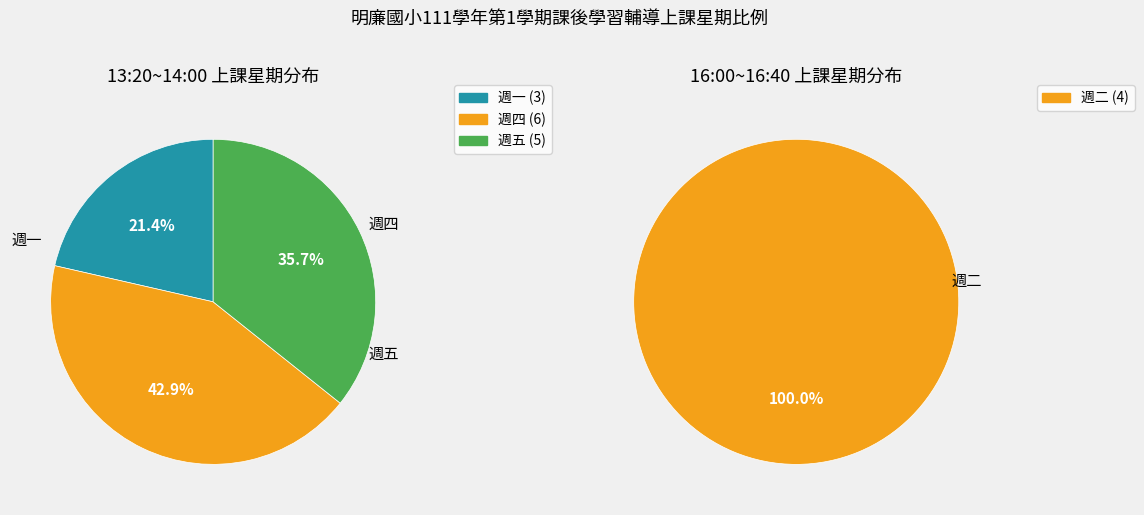

How many segments does this pie chart have?

4